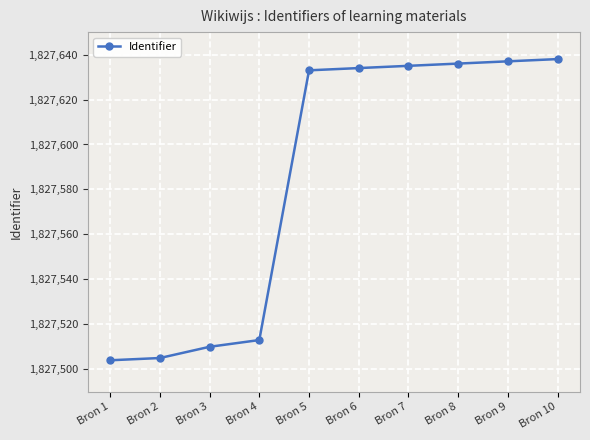

Which has a higher value, Bron 2 or Bron 6?

Bron 6